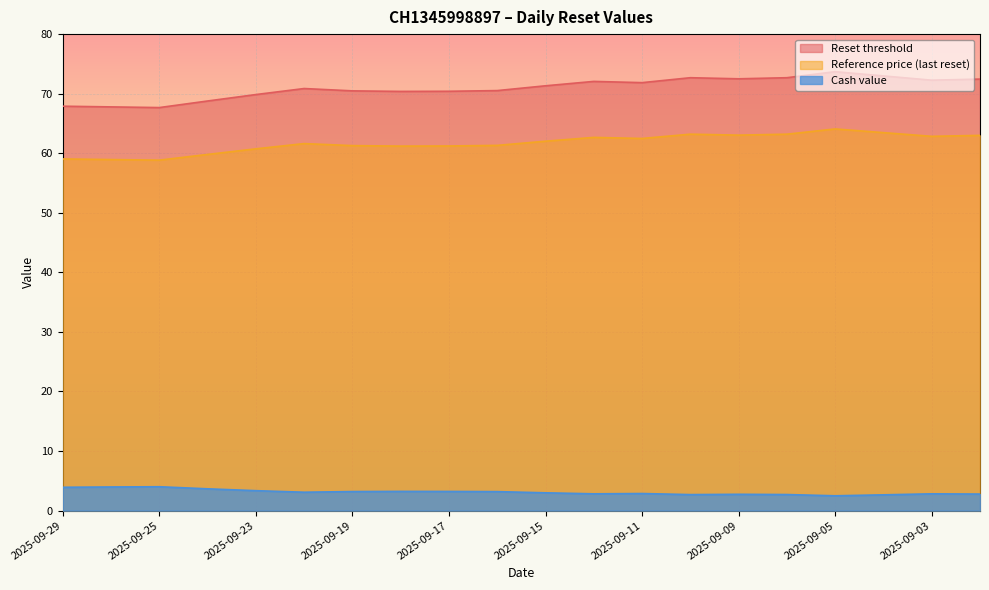

What is the sum of all Reference price (last reset) values?

1234.0